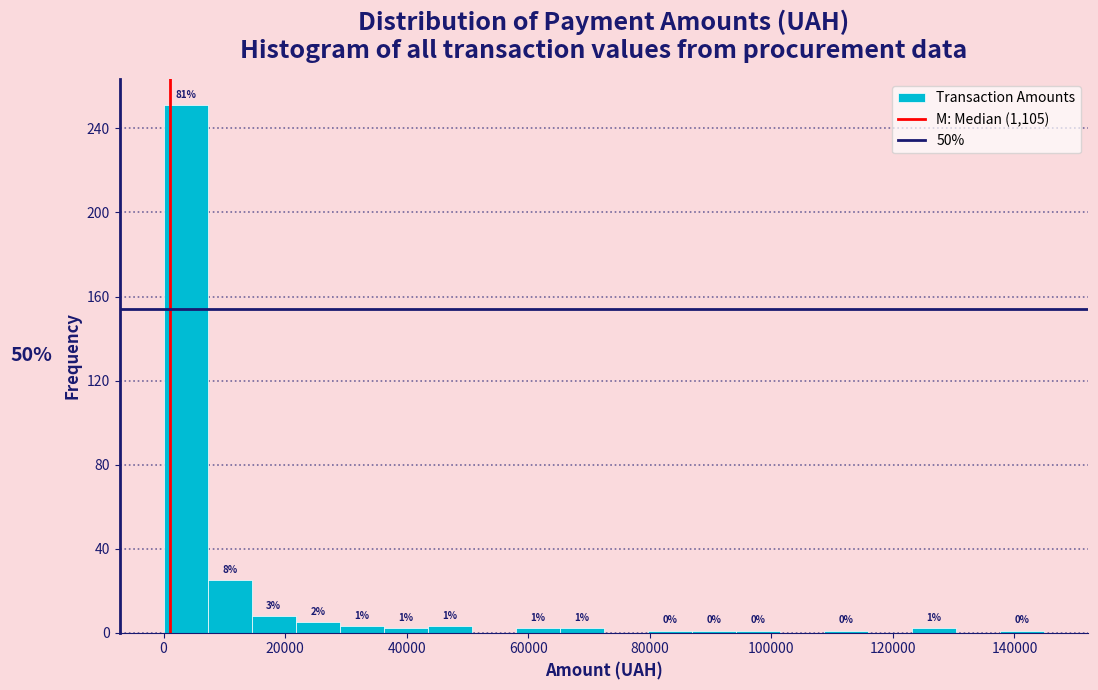

Around what value on the x-axis is the tallest bar? Give the approximate position of its centre, as read against the axis.

4000